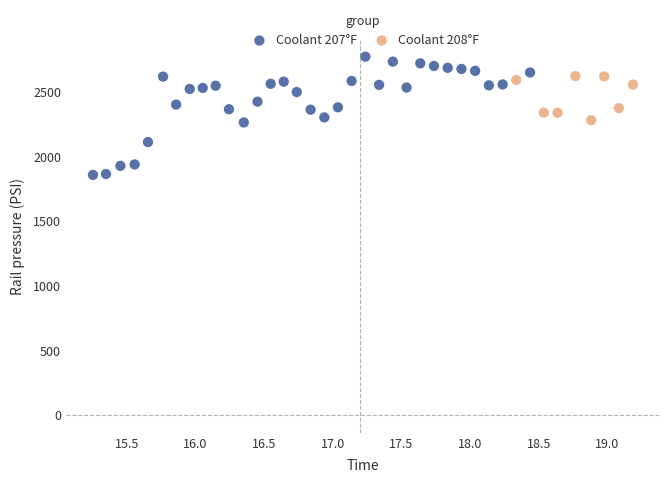

Which series has the largest Y range (max minus min)?

Coolant 207°F